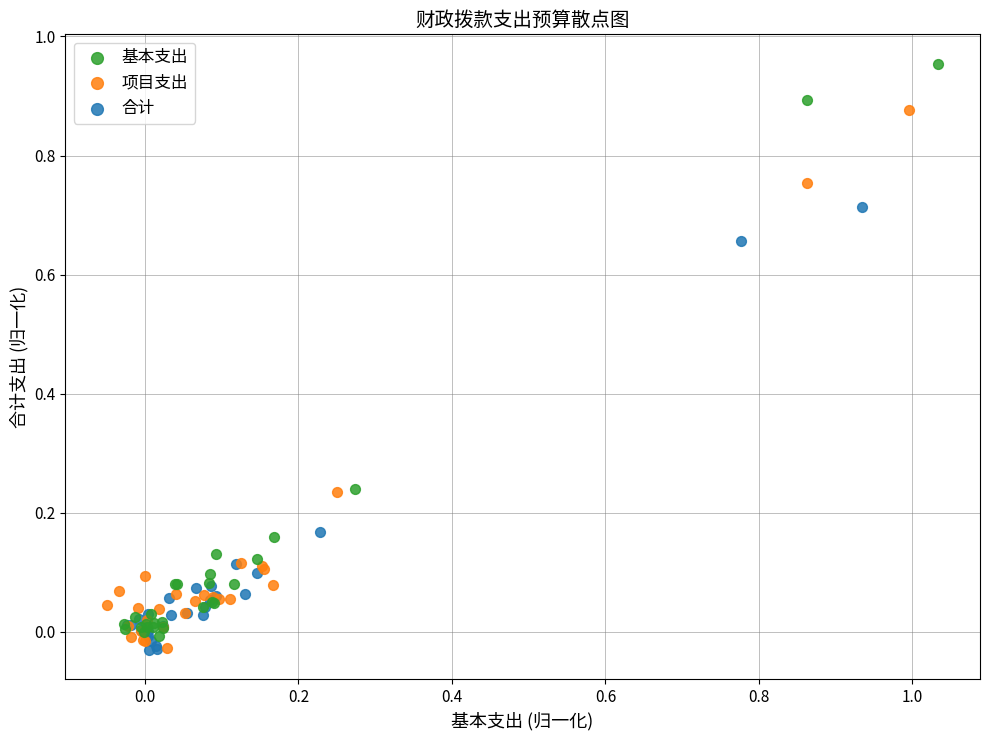

Which series has the widest spread of Y values?

基本支出